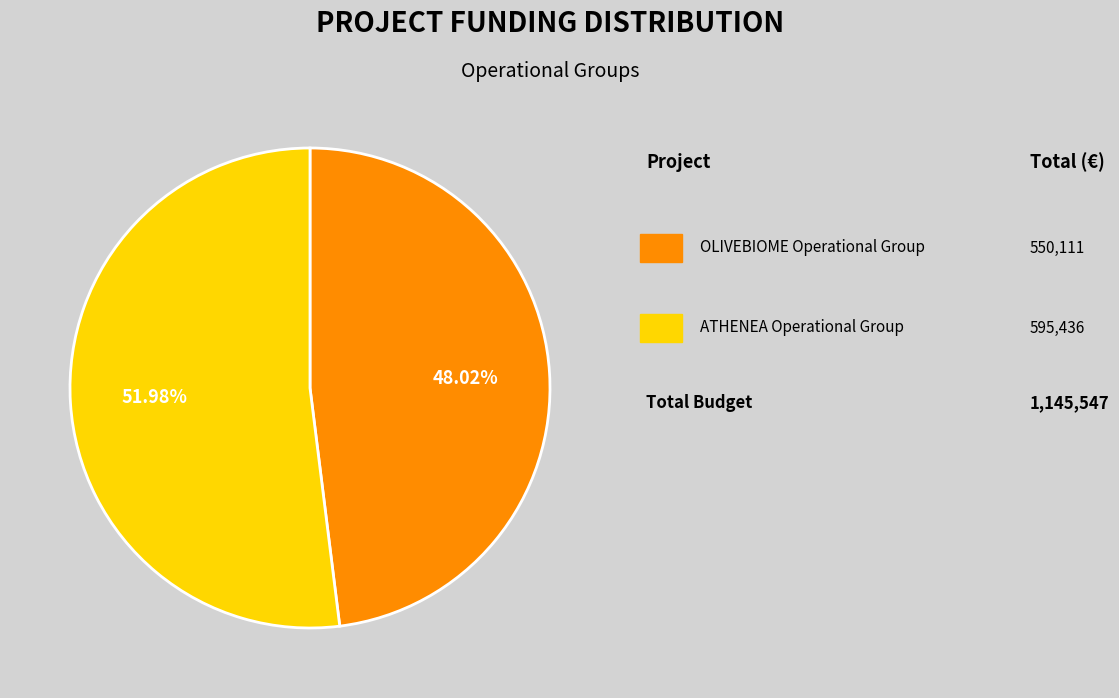

Is there a majority slice in this chart?

Yes